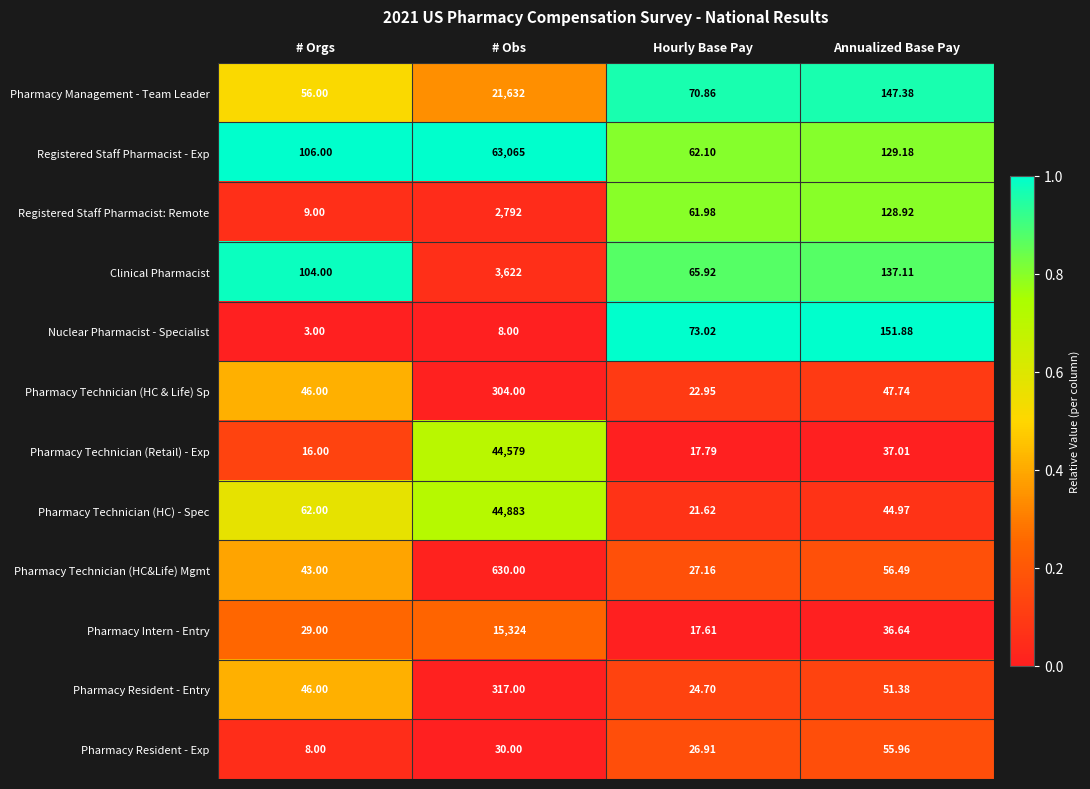

Which series has the largest total across all categories?

Registered Staff Pharmacist - Exp